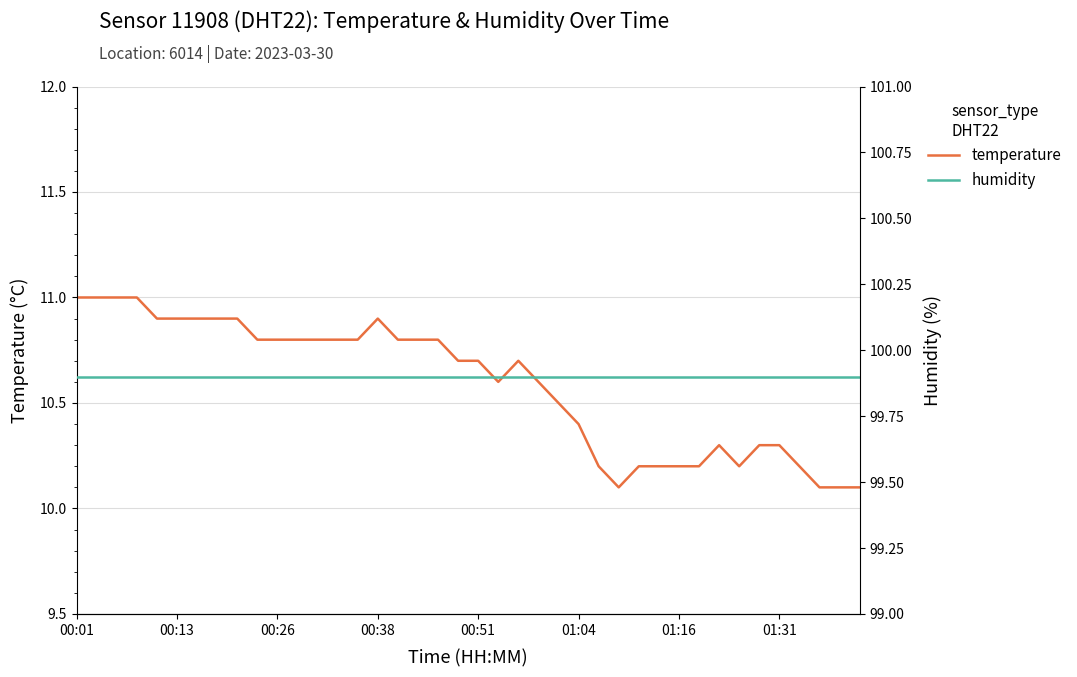

Is it true that temperature equals 10.9 at 00:13?

True